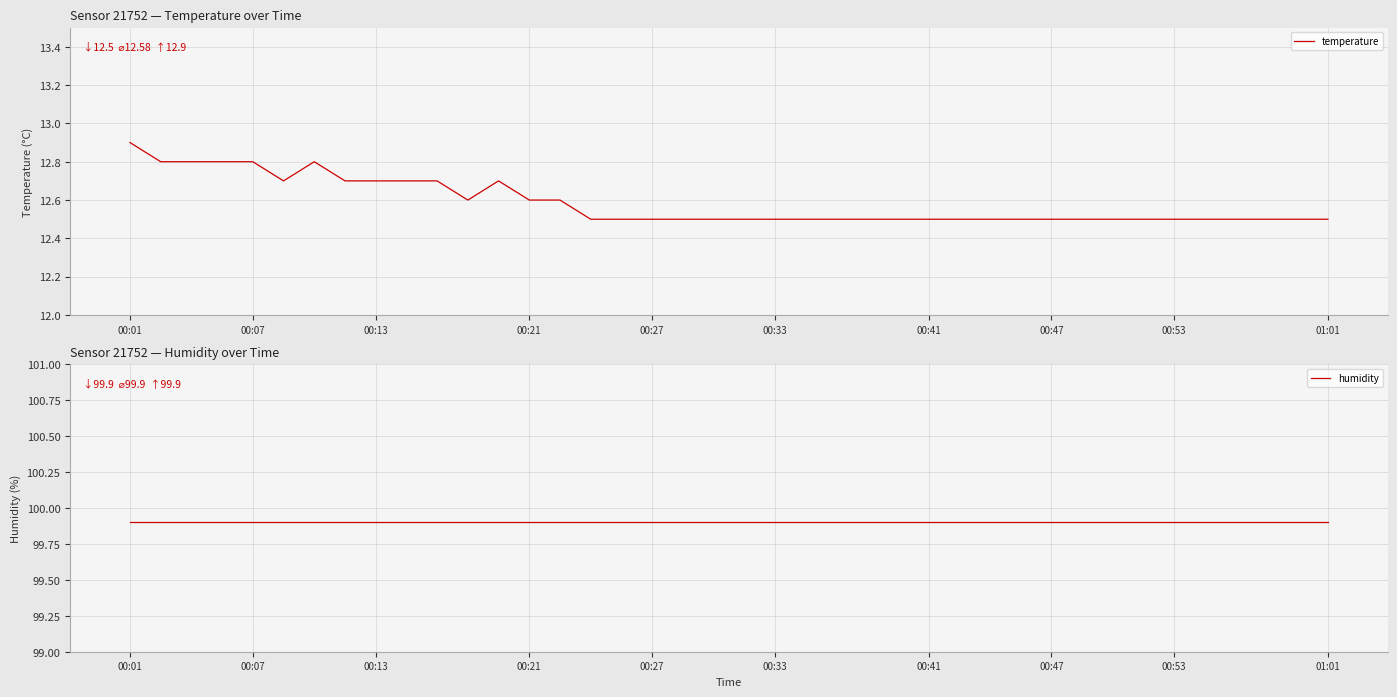

True or false: temperature and humidity cross at least once.

False